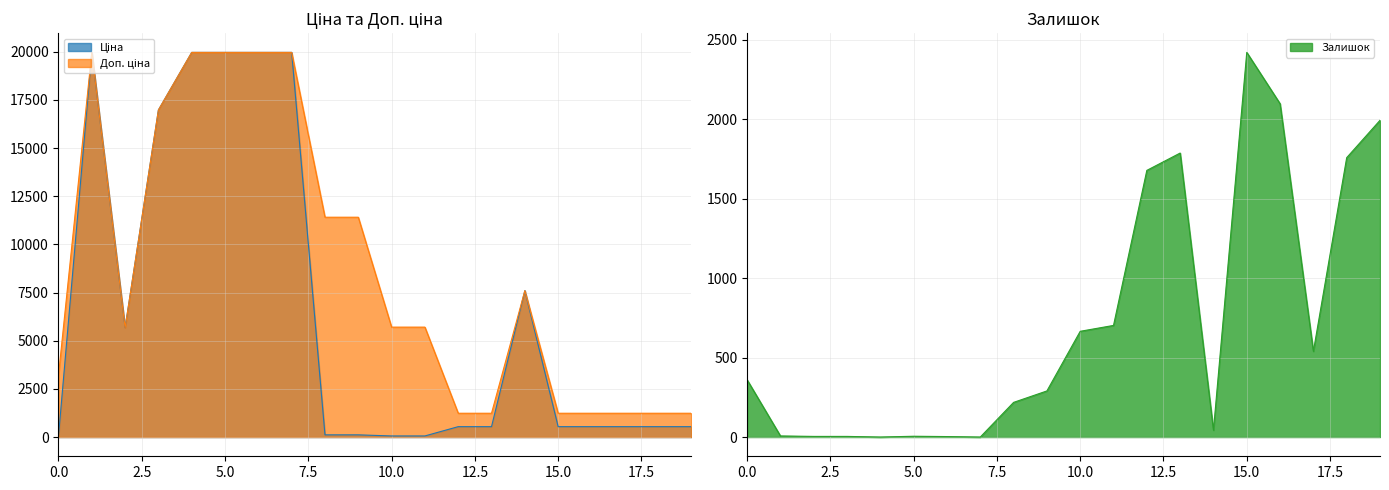

How many interior local valleys does the Залишок series have?

4